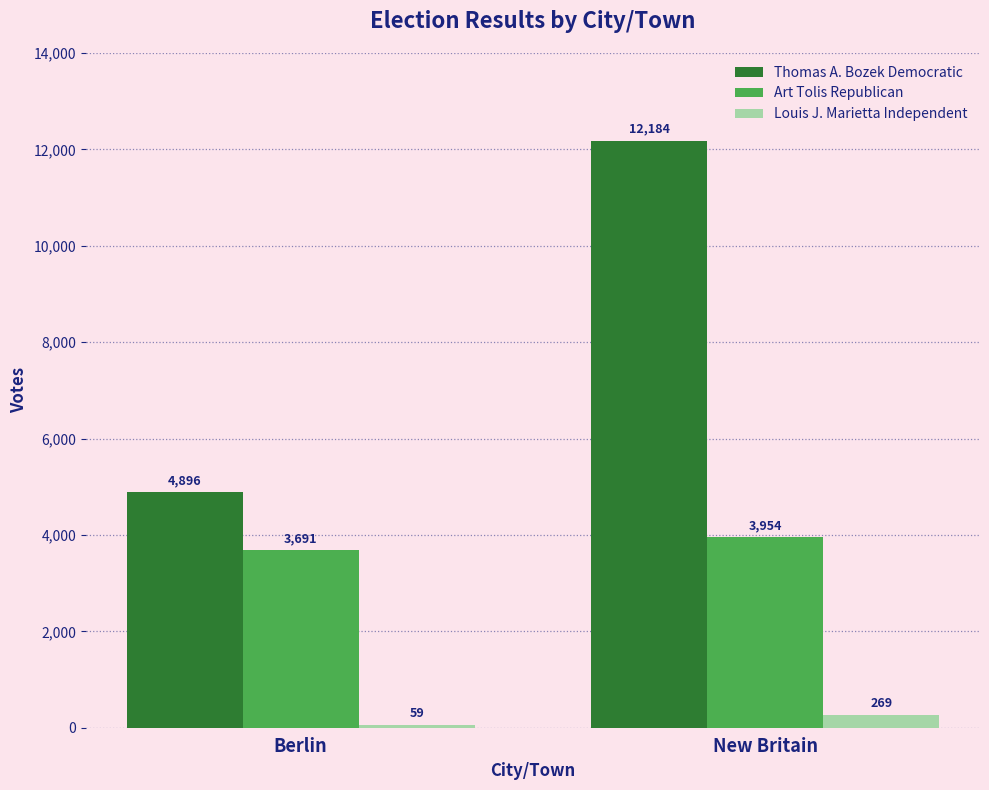

How many groups of bars are there?

2